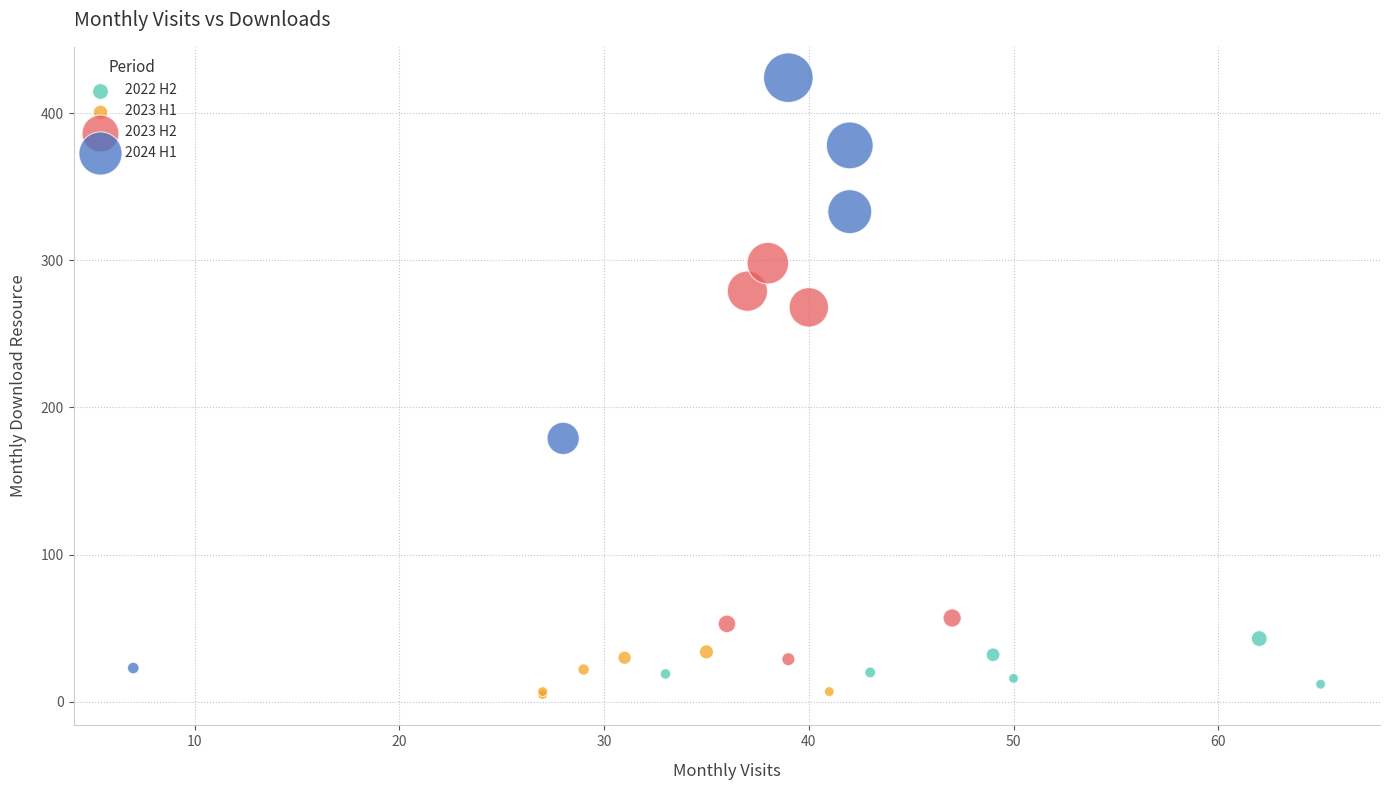

Which series has the widest spread of Y values?

2024 H1